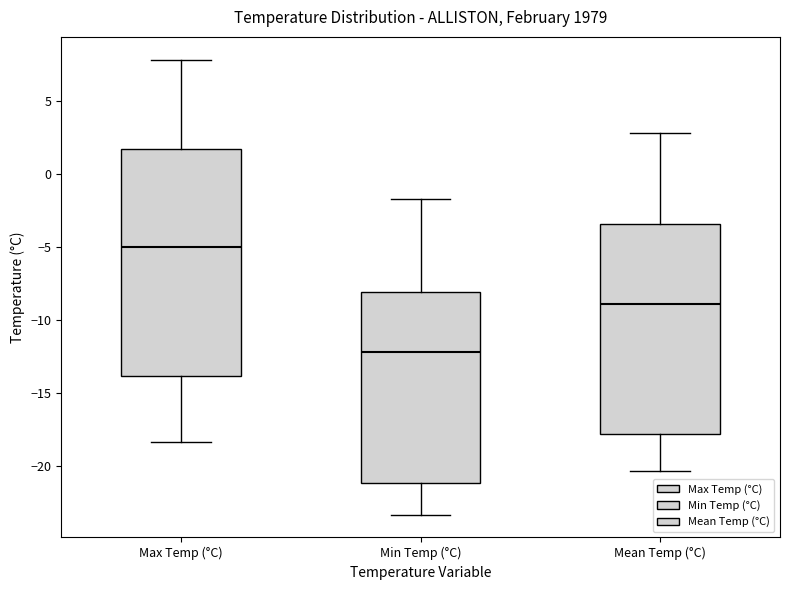

Reading left to right, transcribe this box plot: for each box, give where its median line is, the range the box spans, and where its two whiskers end, as read against the y-axis. The values are not printed on the chart, so give them approximately, as read against the axis.

Max Temp (°C): median -5.0, box -14.0 to 1.5, whiskers -18.5 to 8.0
Min Temp (°C): median -12.0, box -21.0 to -8.0, whiskers -23.5 to -1.5
Mean Temp (°C): median -9.0, box -18.0 to -3.5, whiskers -20.5 to 3.0